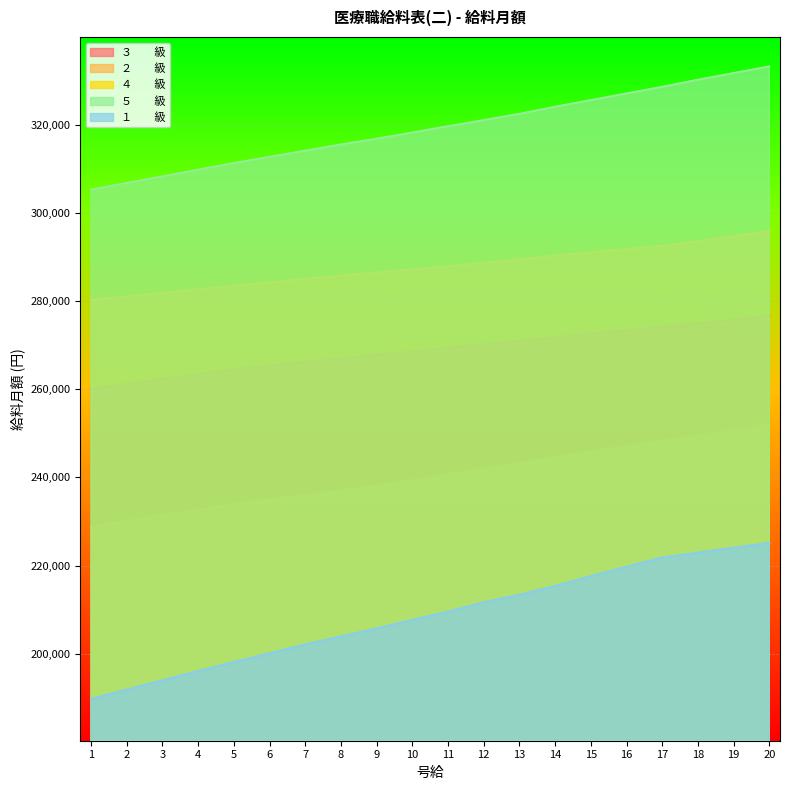

What is the value of the ５　　級 point at the 7th from the left?

314173